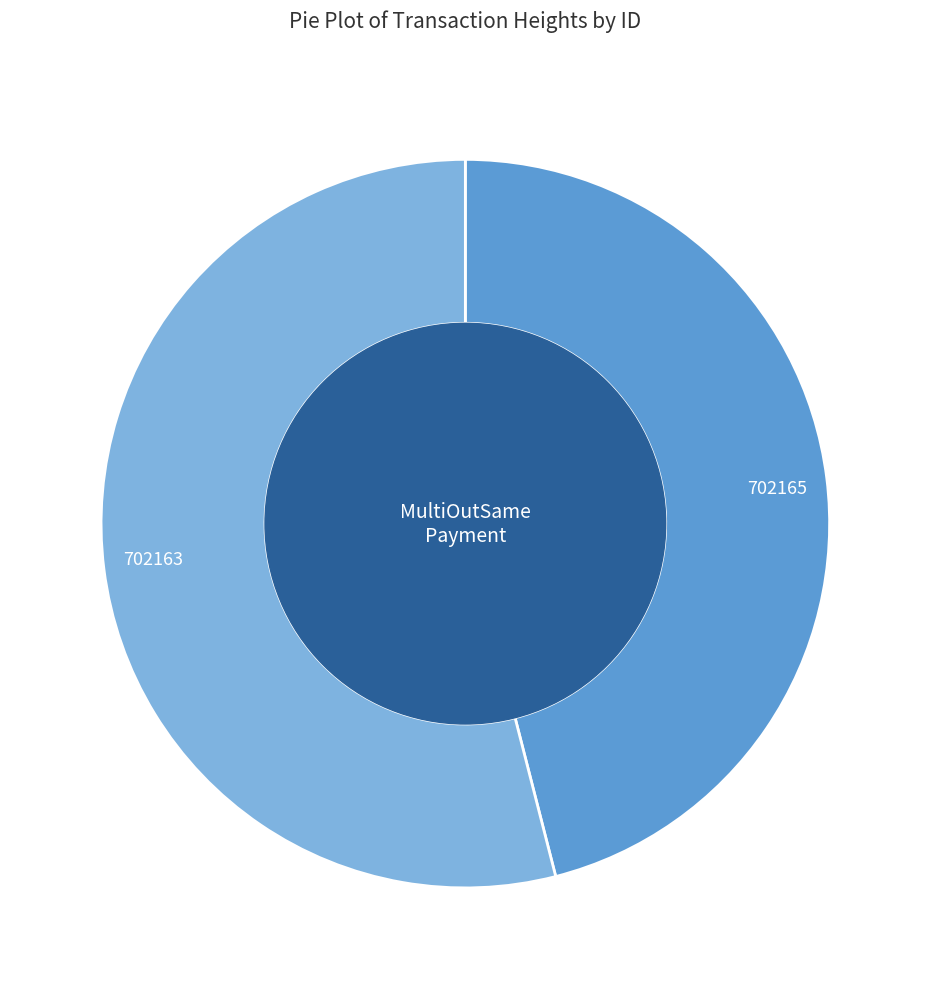

How many slices are in this pie chart?

2